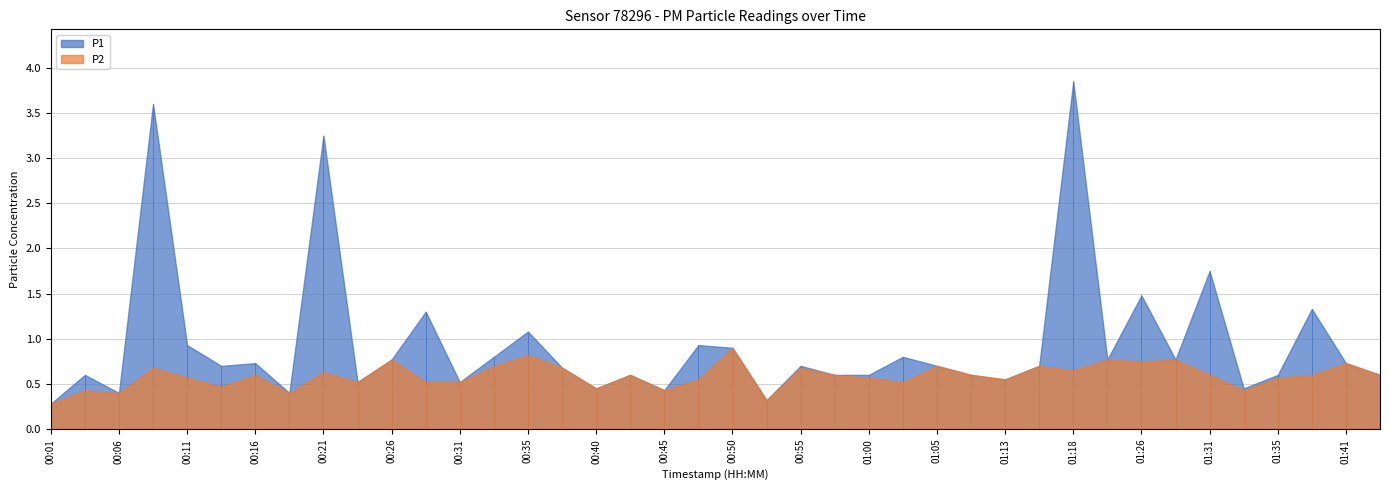

What is the sum of the P1 values at 01:35 and 01:31?

2.4